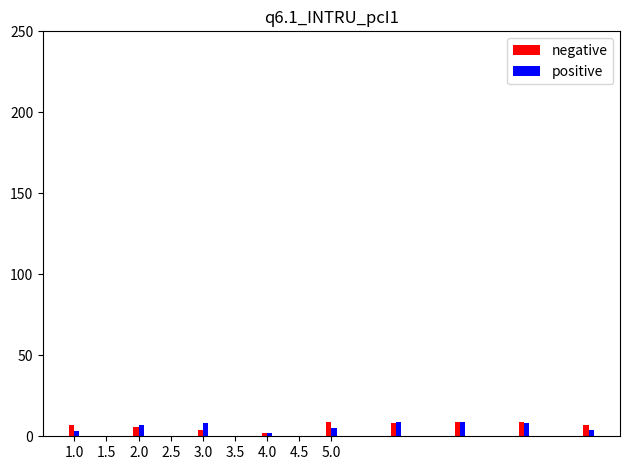

Which series has the largest range (max minus min)?

negative